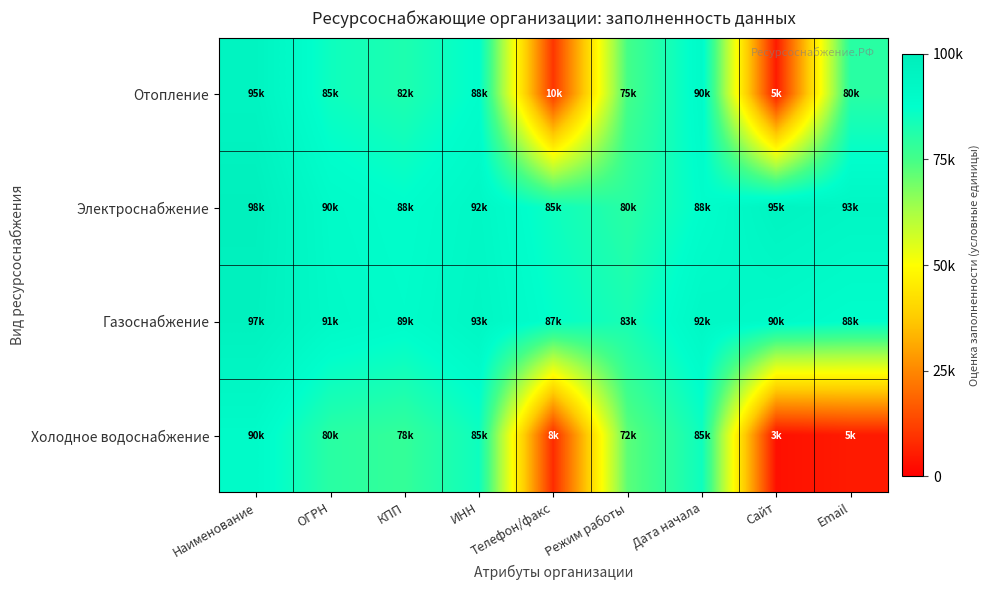

Reading right to left, what are all the values shown in this chart?

Отопление: Email=80000	Сайт=5000	Дата начала=90000	Режим работы=75000	Телефон/факс=10000	ИНН=88000	КПП=82000	ОГРН=85000	Наименование=95000
Электроснабжение: Email=93000	Сайт=95000	Дата начала=88000	Режим работы=80000	Телефон/факс=85000	ИНН=92000	КПП=88000	ОГРН=90000	Наименование=98000
Газоснабжение: Email=88000	Сайт=90000	Дата начала=92000	Режим работы=83000	Телефон/факс=87000	ИНН=93000	КПП=89000	ОГРН=91000	Наименование=97000
Холодное водоснабжение: Email=5000	Сайт=3000	Дата начала=85000	Режим работы=72000	Телефон/факс=8000	ИНН=85000	КПП=78000	ОГРН=80000	Наименование=90000